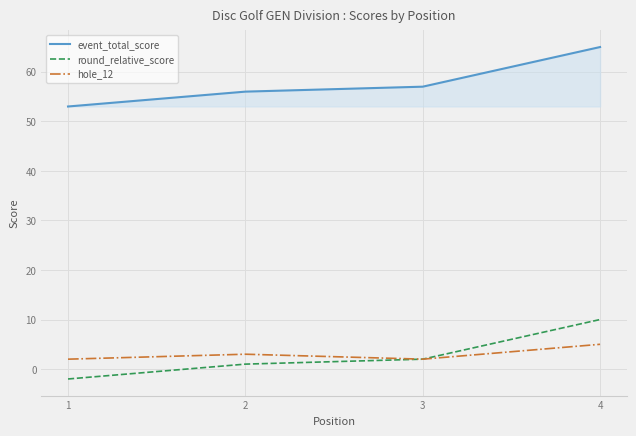

Which label corresponds to the largest value in the chart?

4